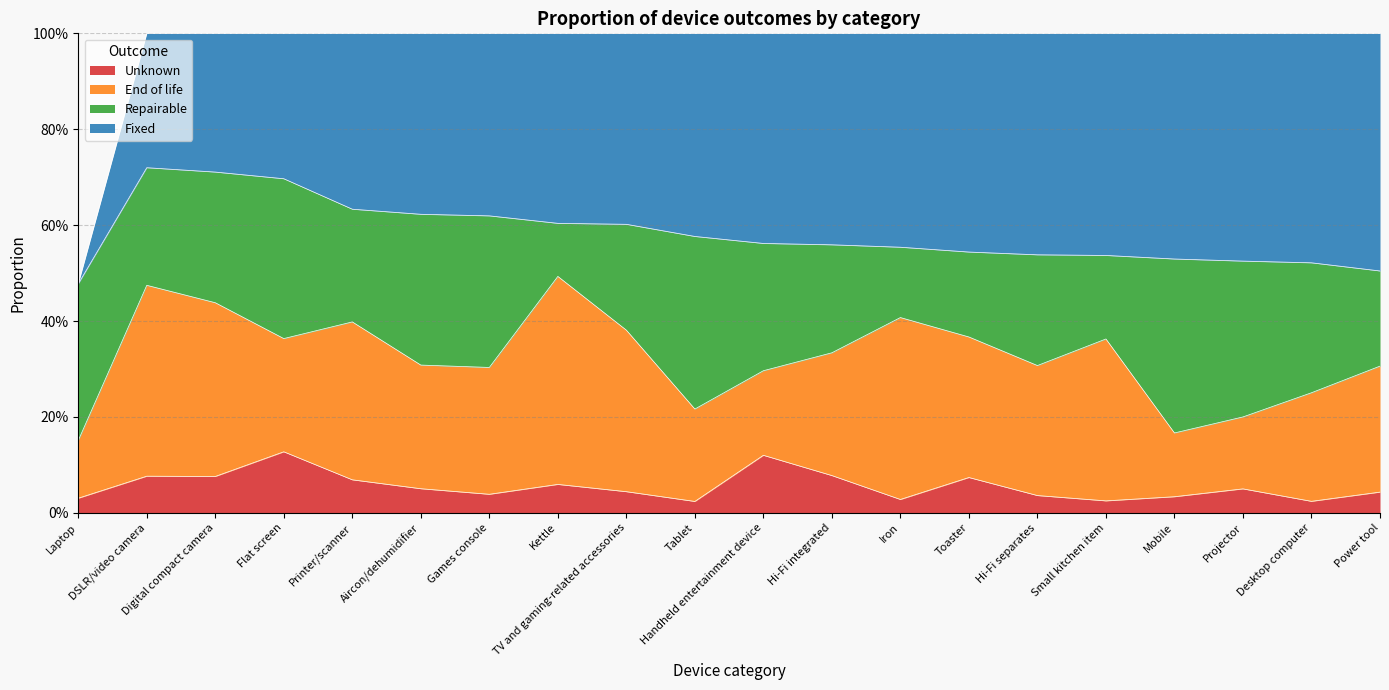

At which category does Repairable reach its first local valley?

DSLR/video camera